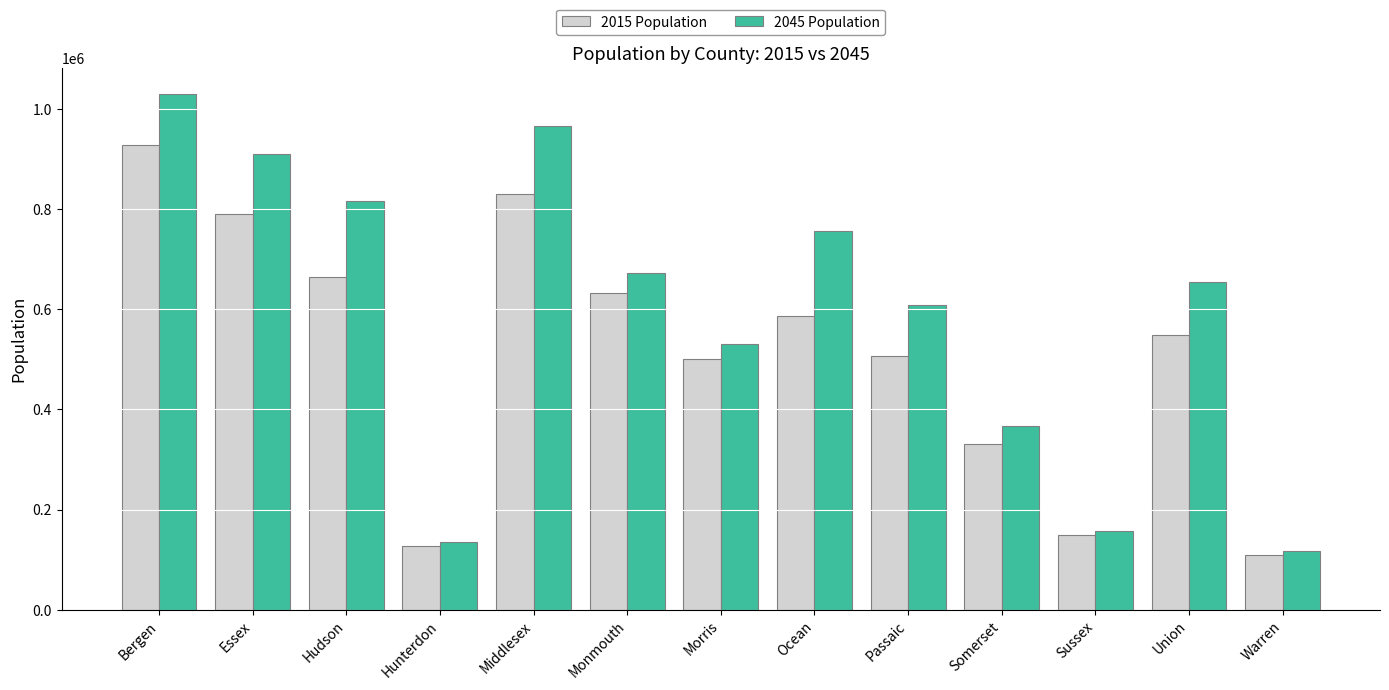

At which label does 2015 Population reach its peak?

Bergen